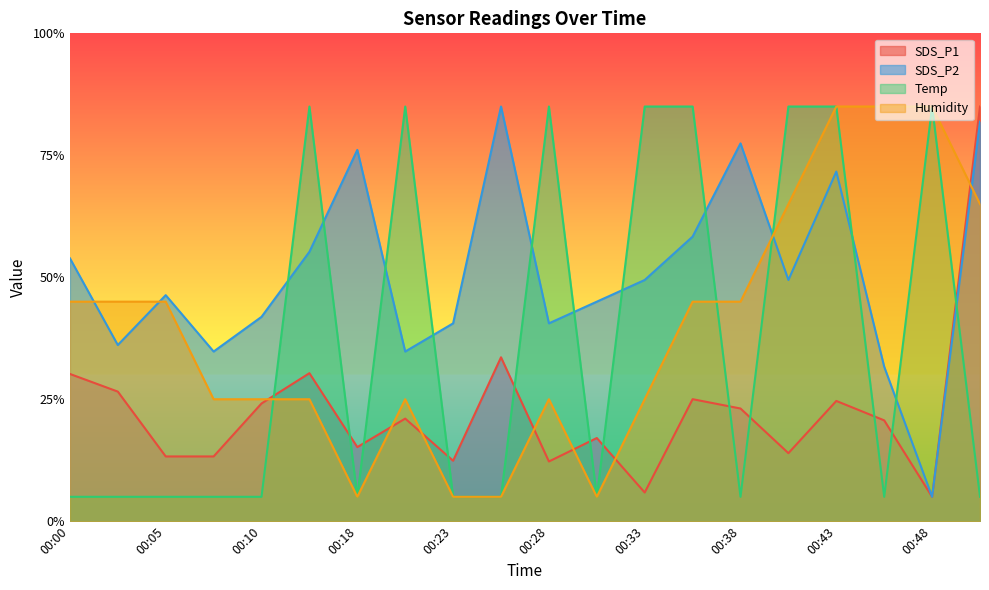

Reading left to right, extract all data points from this chart.

SDS_P1: 00:00=30.2	00:03=26.6	00:05=13.3	00:08=13.3	00:10=24.1	00:16=30.3	00:18=15.2	00:21=21.0	00:23=12.4	00:26=33.6	00:28=12.2	00:31=17.0	00:33=5.9	00:35=25.0	00:38=23.1	00:40=13.9	00:43=24.7	00:45=20.7	00:48=5.0	00:50=85.0
SDS_P2: 00:00=53.9	00:03=36.1	00:05=46.3	00:08=34.8	00:10=41.9	00:16=55.2	00:18=76.1	00:21=34.8	00:23=40.6	00:26=85.0	00:28=40.6	00:31=45.0	00:33=49.4	00:35=58.3	00:38=77.4	00:40=49.4	00:43=71.7	00:45=31.7	00:48=5.0	00:50=81.9
Temp: 00:00=5.0	00:03=5.0	00:05=5.0	00:08=5.0	00:10=5.0	00:16=85.0	00:18=5.0	00:21=85.0	00:23=5.0	00:26=5.0	00:28=85.0	00:31=5.0	00:33=85.0	00:35=85.0	00:38=5.0	00:40=85.0	00:43=85.0	00:45=5.0	00:48=85.0	00:50=5.0
Humidity: 00:00=45.0	00:03=45.0	00:05=45.0	00:08=25.0	00:10=25.0	00:16=25.0	00:18=5.0	00:21=25.0	00:23=5.0	00:26=5.0	00:28=25.0	00:31=5.0	00:33=25.0	00:35=45.0	00:38=45.0	00:40=65.0	00:43=85.0	00:45=85.0	00:48=85.0	00:50=65.0